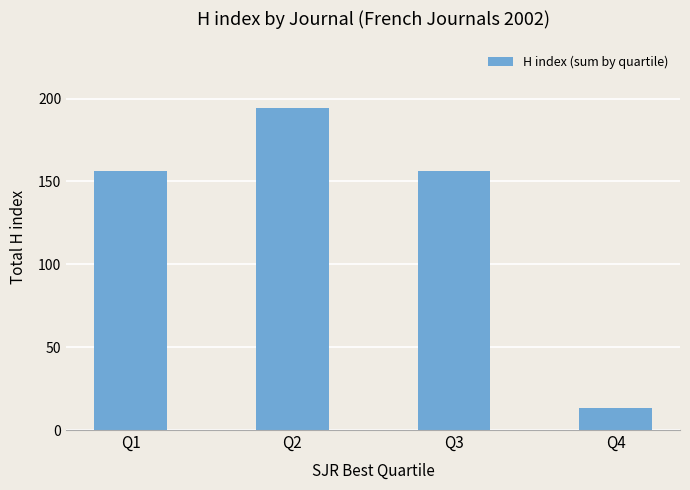

How many bars are there in total?

4